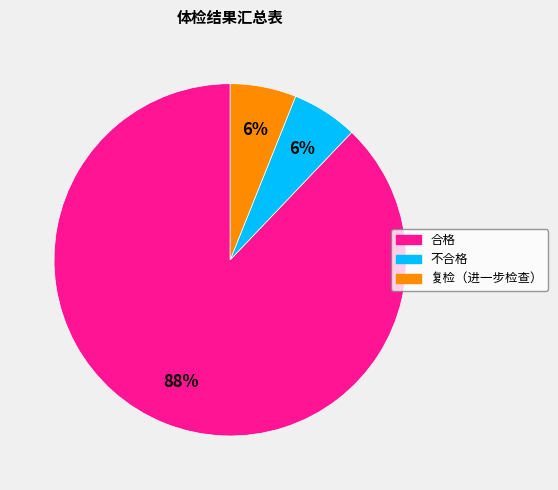

Which has a higher value, 合格 or 复检（进一步检查）?

合格